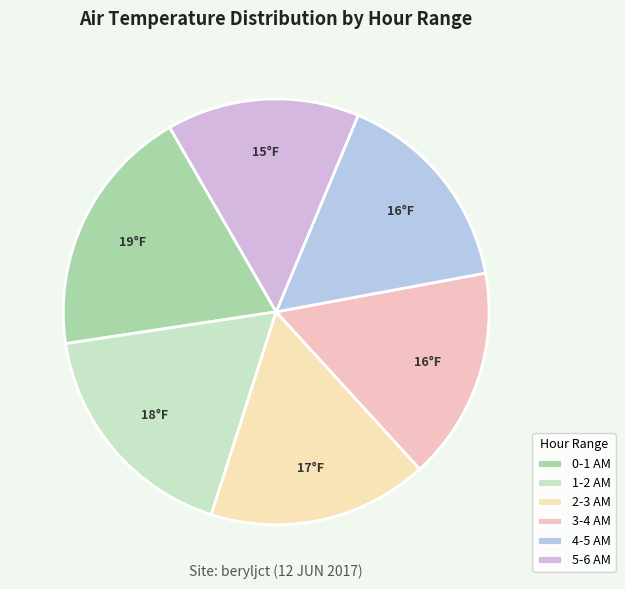

Count the number of slices in the pie.

6